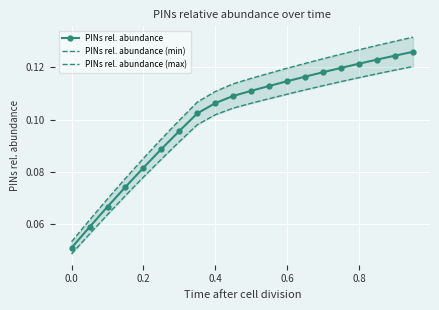

Which series has the largest total across all categories?

PINs rel. abundance (max)